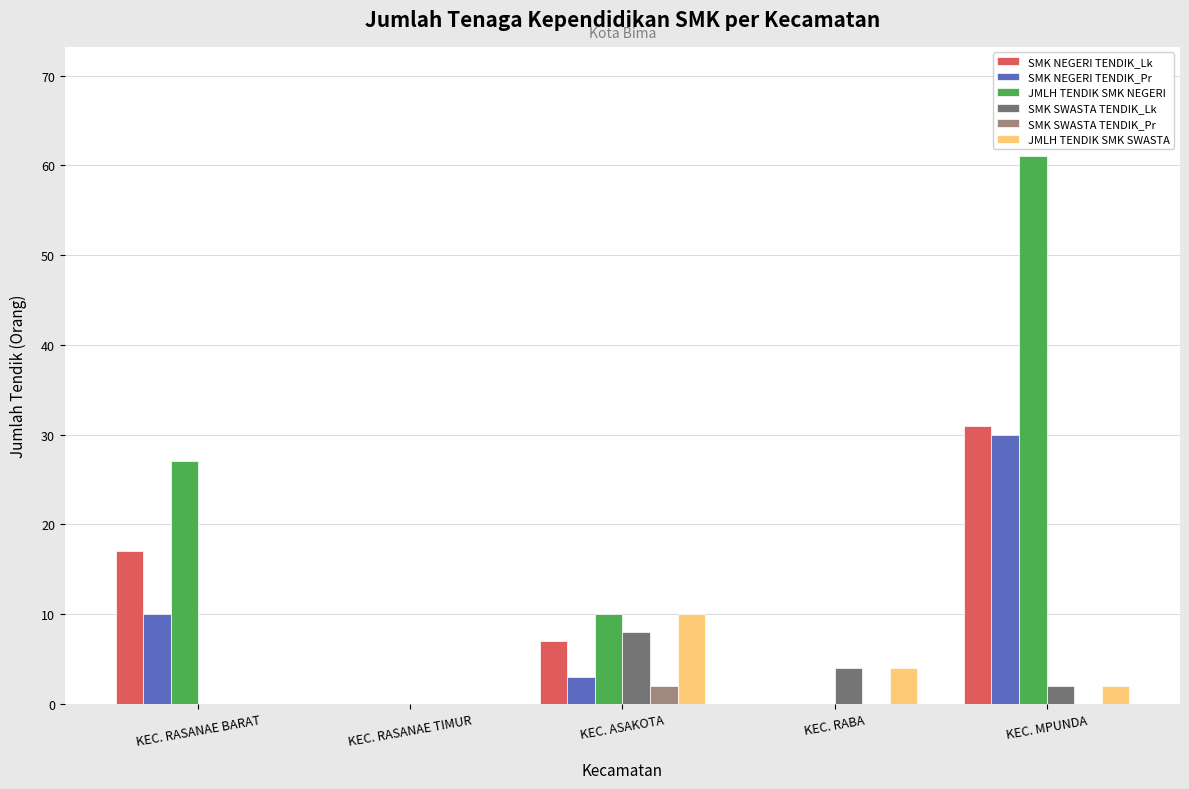

Reading left to right, list all the values displayed in this chart.

SMK NEGERI TENDIK_Lk: KEC. RASANAE BARAT=17	KEC. RASANAE TIMUR=0	KEC. ASAKOTA=7	KEC. RABA=0	KEC. MPUNDA=31
SMK NEGERI TENDIK_Pr: KEC. RASANAE BARAT=10	KEC. RASANAE TIMUR=0	KEC. ASAKOTA=3	KEC. RABA=0	KEC. MPUNDA=30
JMLH TENDIK SMK NEGERI: KEC. RASANAE BARAT=27	KEC. RASANAE TIMUR=0	KEC. ASAKOTA=10	KEC. RABA=0	KEC. MPUNDA=61
SMK SWASTA TENDIK_Lk: KEC. RASANAE BARAT=0	KEC. RASANAE TIMUR=0	KEC. ASAKOTA=8	KEC. RABA=4	KEC. MPUNDA=2
SMK SWASTA TENDIK_Pr: KEC. RASANAE BARAT=0	KEC. RASANAE TIMUR=0	KEC. ASAKOTA=2	KEC. RABA=0	KEC. MPUNDA=0
JMLH TENDIK SMK SWASTA: KEC. RASANAE BARAT=0	KEC. RASANAE TIMUR=0	KEC. ASAKOTA=10	KEC. RABA=4	KEC. MPUNDA=2